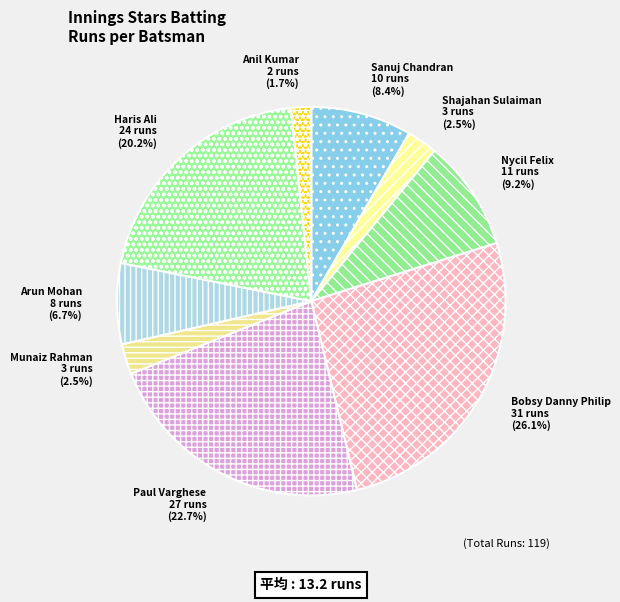

The Bobsy Danny Philip slice represents 41% of the pie. True or false?

False